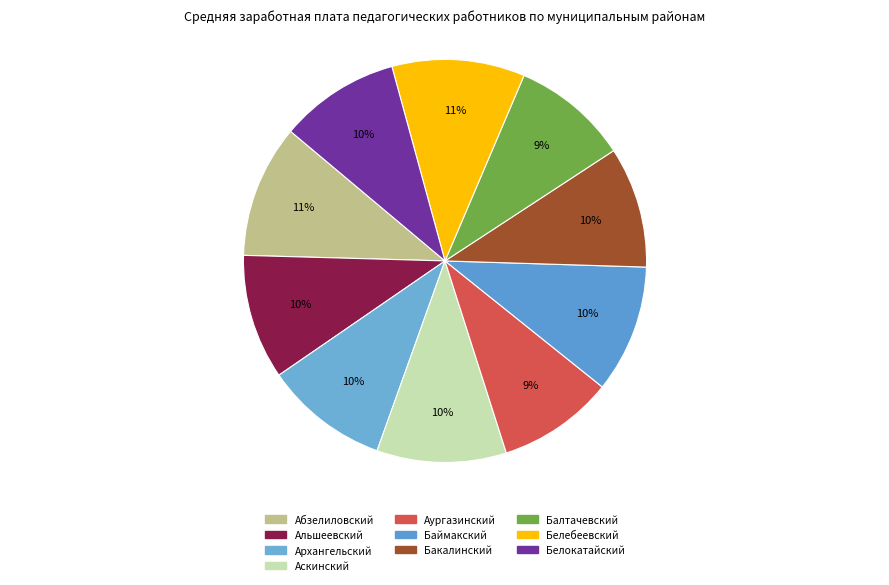

Approximately how many times larger is the value at Абзелиловский compared to Аургазинский?

1.1